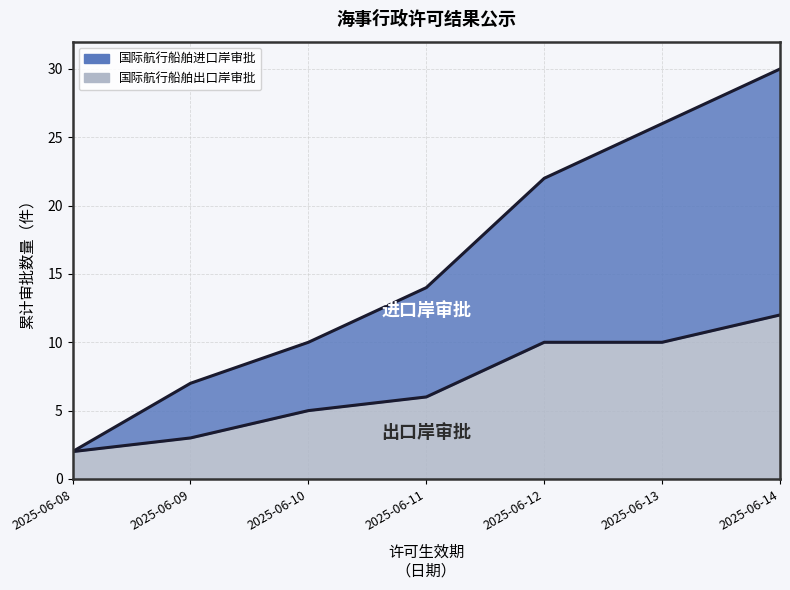

How many lines are shown in the chart?

2